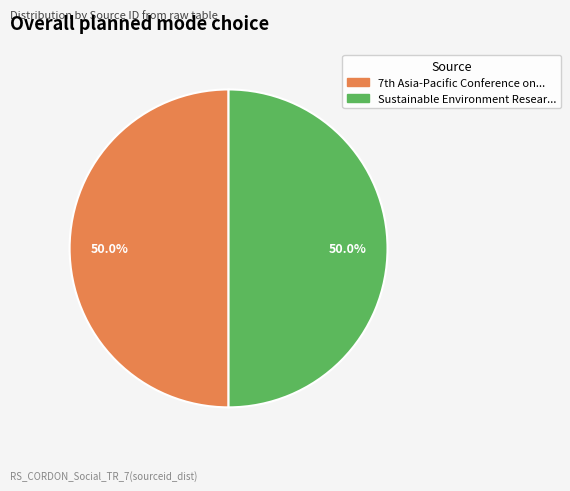

What percentage is NOT represented by Sustainable Environment Resear...?

50.0%